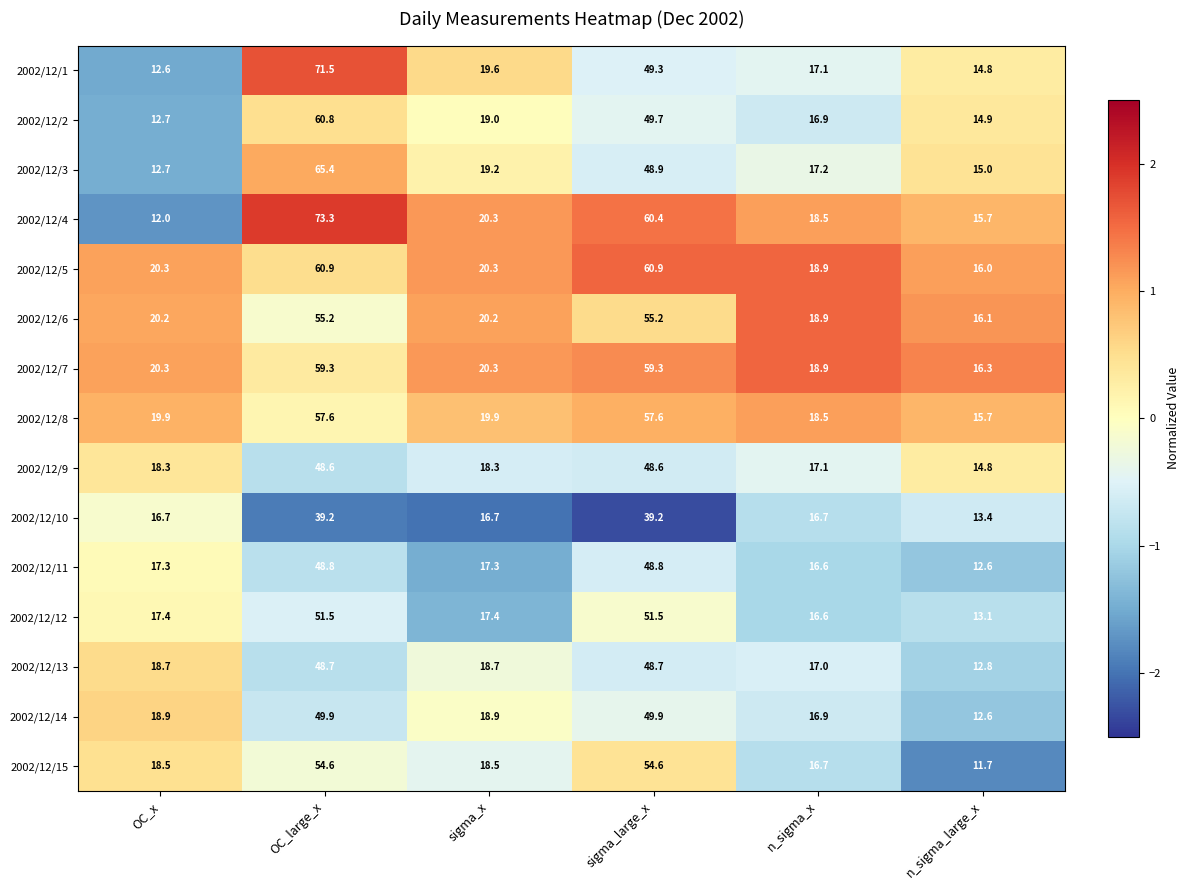

How many data points in 2002/12/11 are less than 17?

2